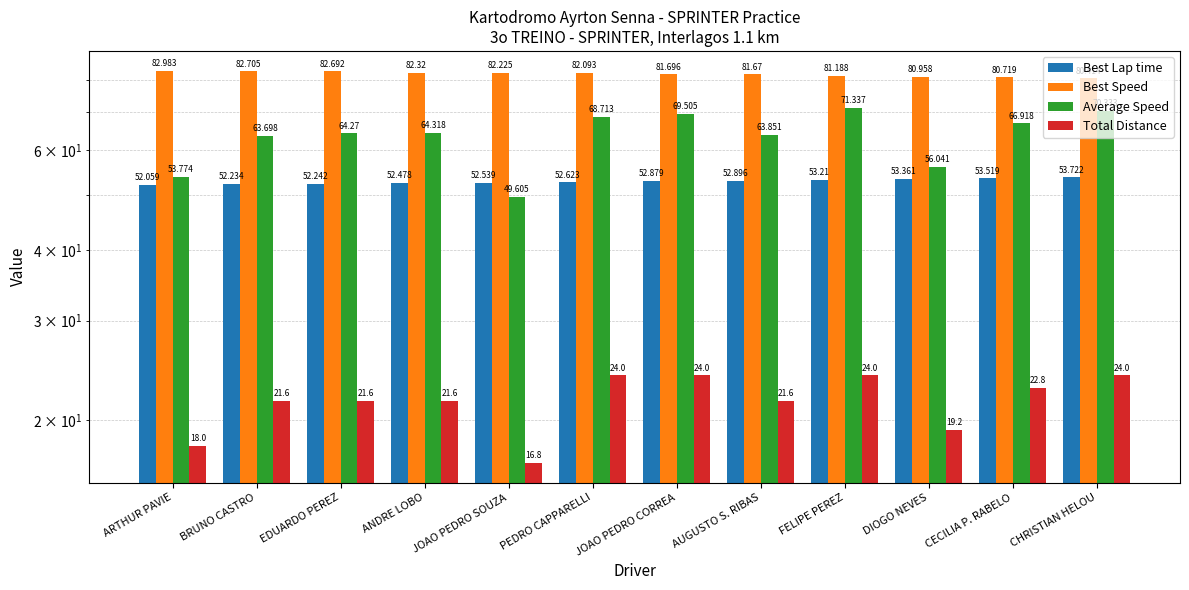

What is the value of the Best Lap time bar at the 2nd from the left?

52.2